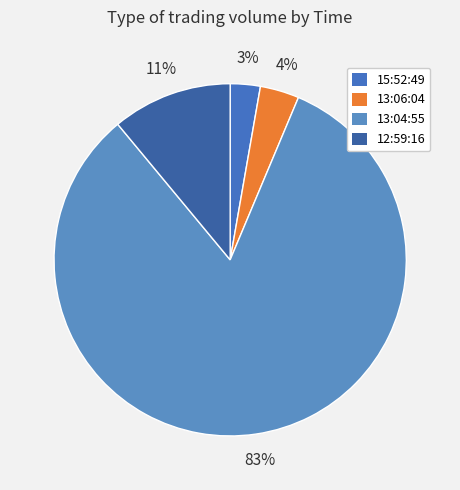

To the nearest percent, what is the average slice percentage?

25%